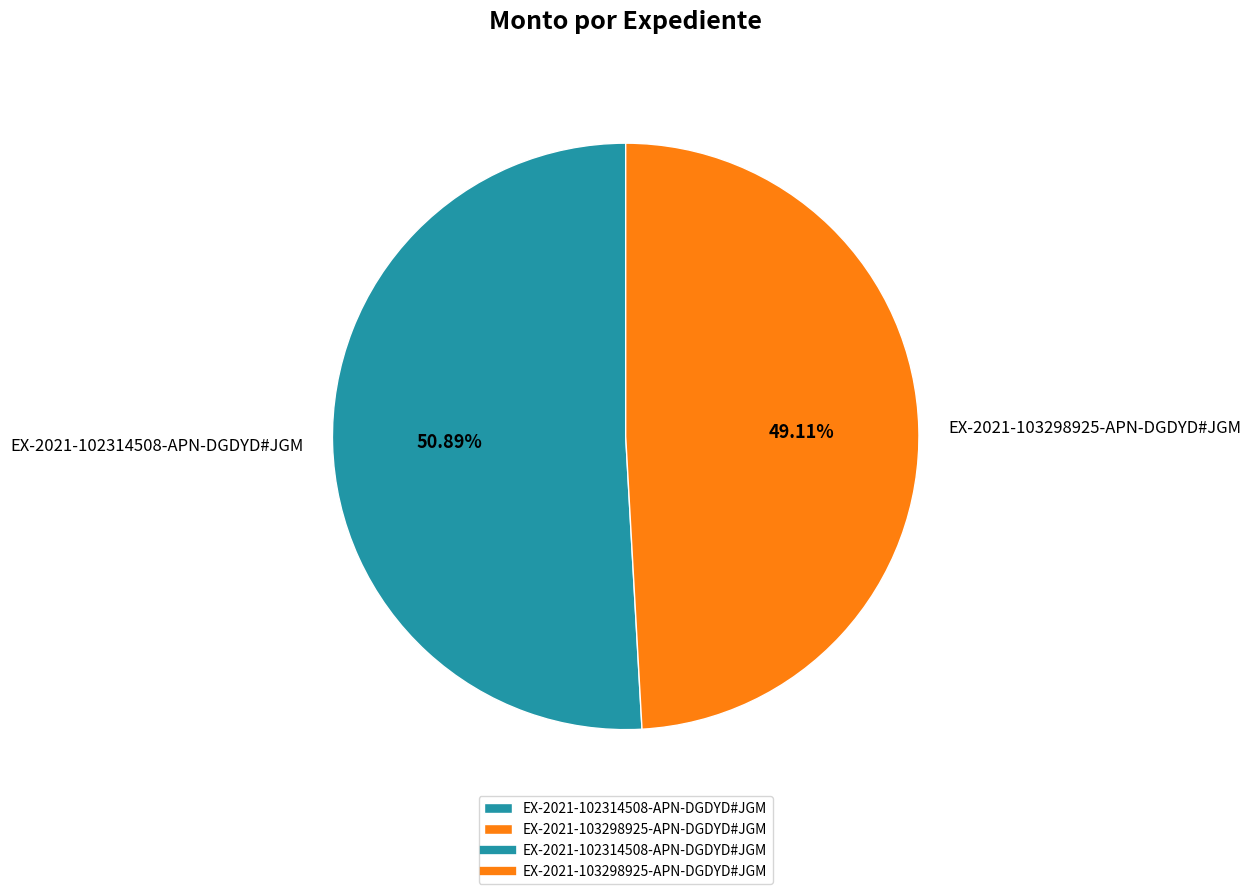

Do EX-2021-102314508-APN-DGDYD#JGM and EX-2021-103298925-APN-DGDYD#JGM together represent more than half of the pie?

Yes